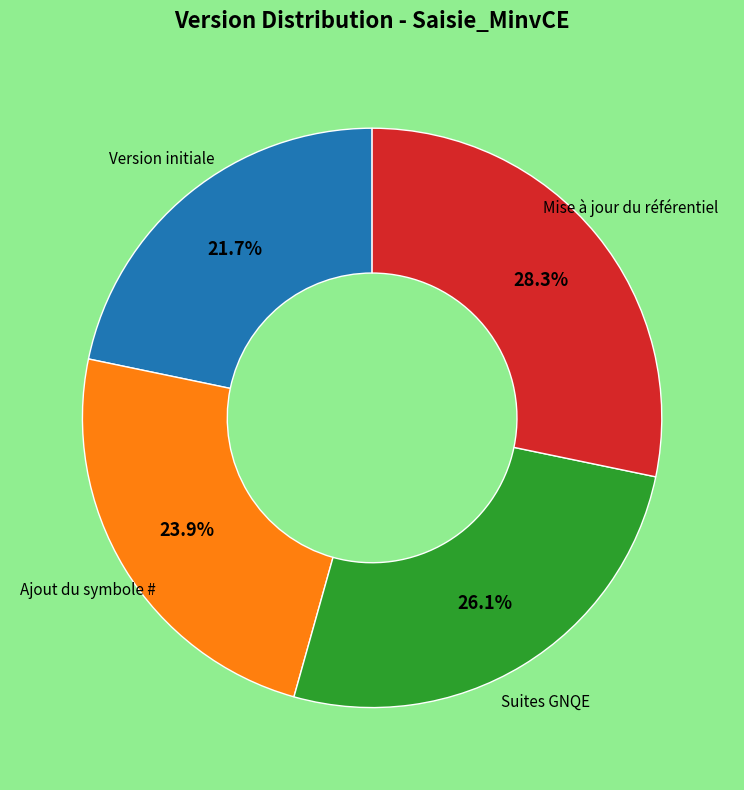

How many segments does this pie chart have?

4